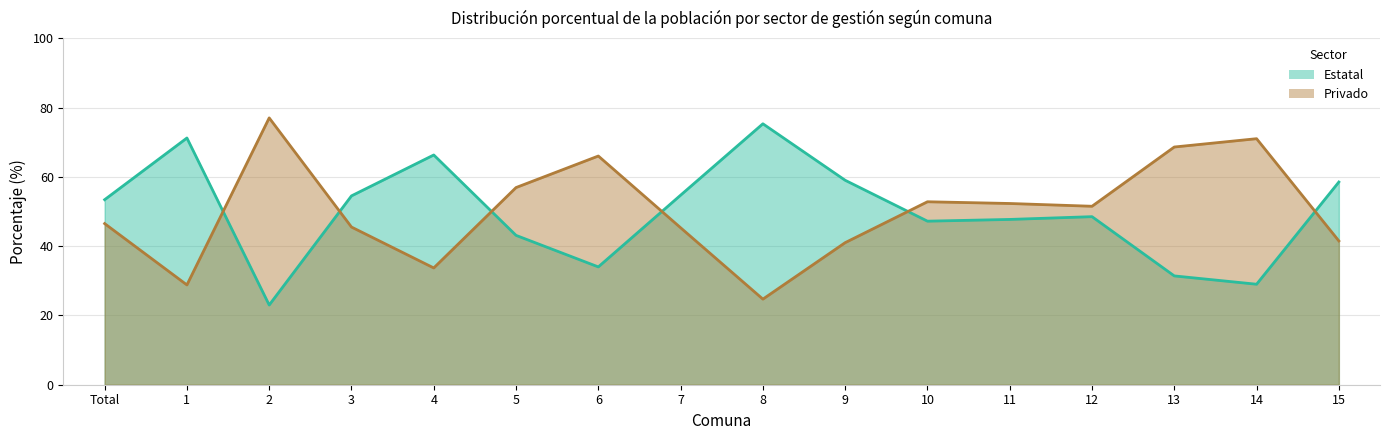

What is the difference between the maximum and minimum values in the Privado series?

52.3